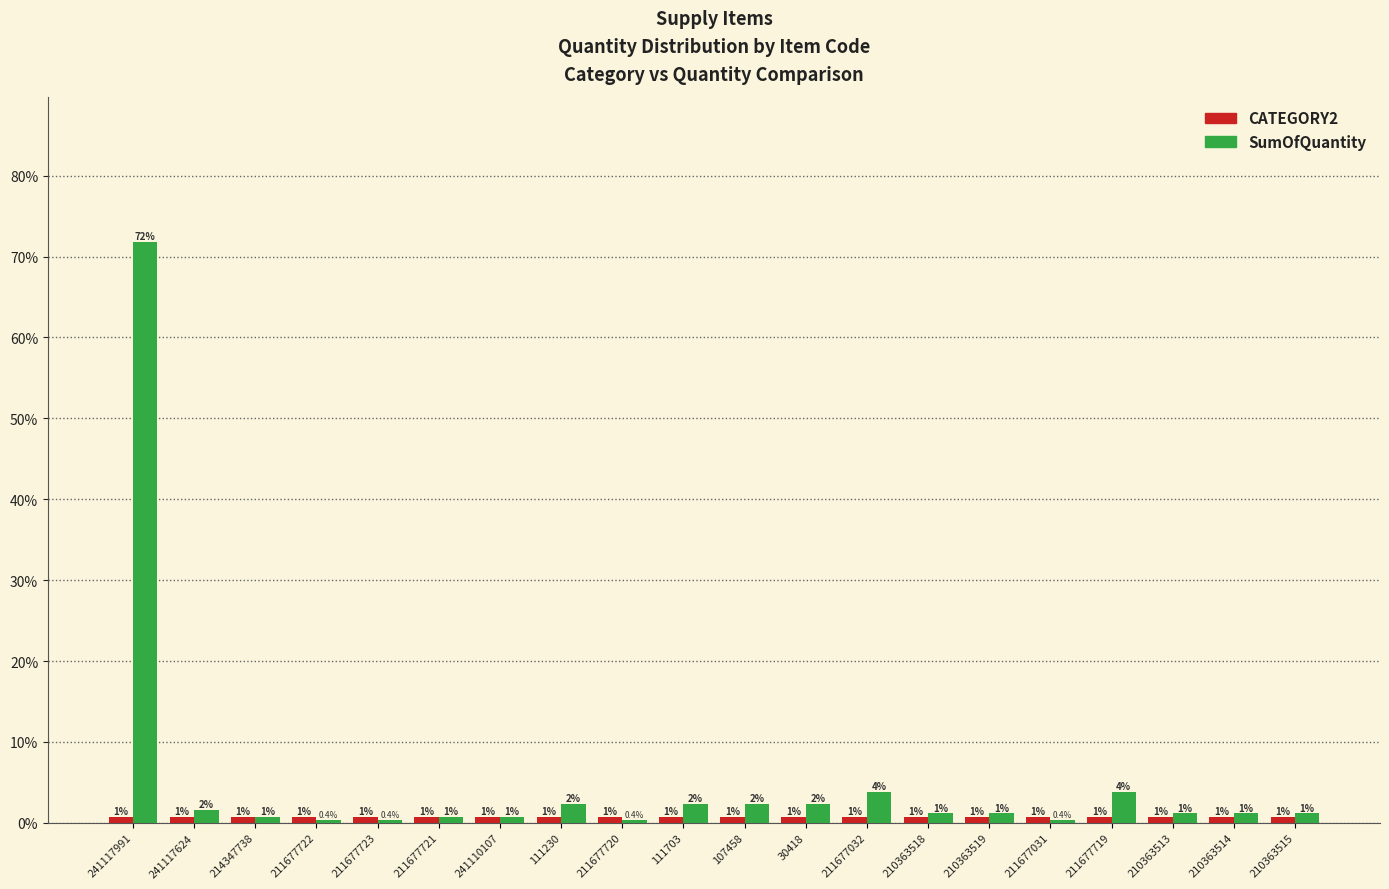

Does the chart contain stacked bars?

No